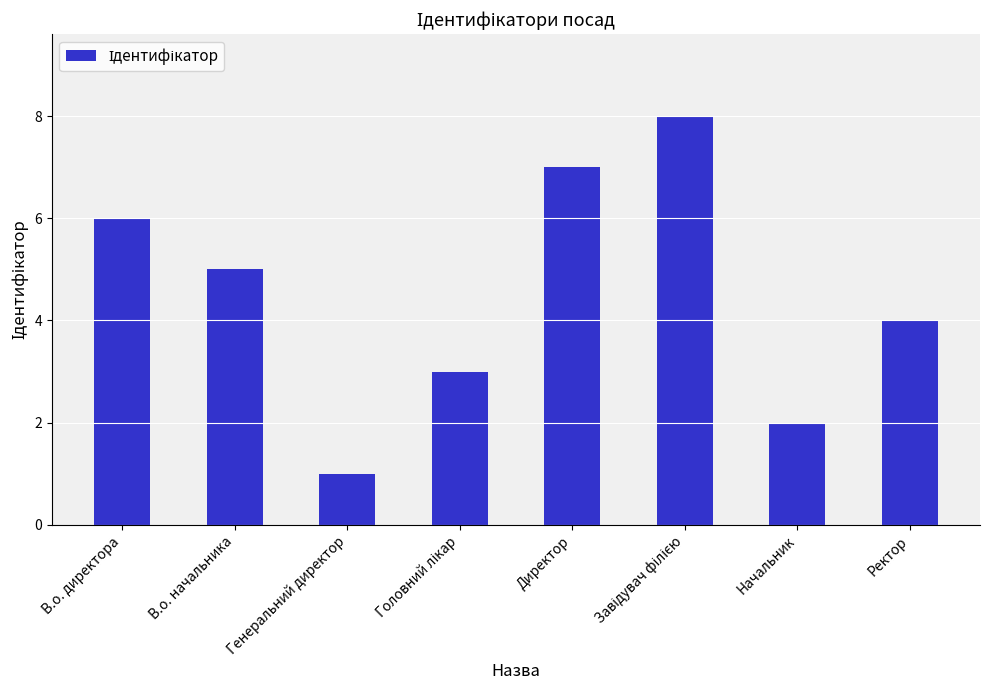

Does the chart contain stacked bars?

No